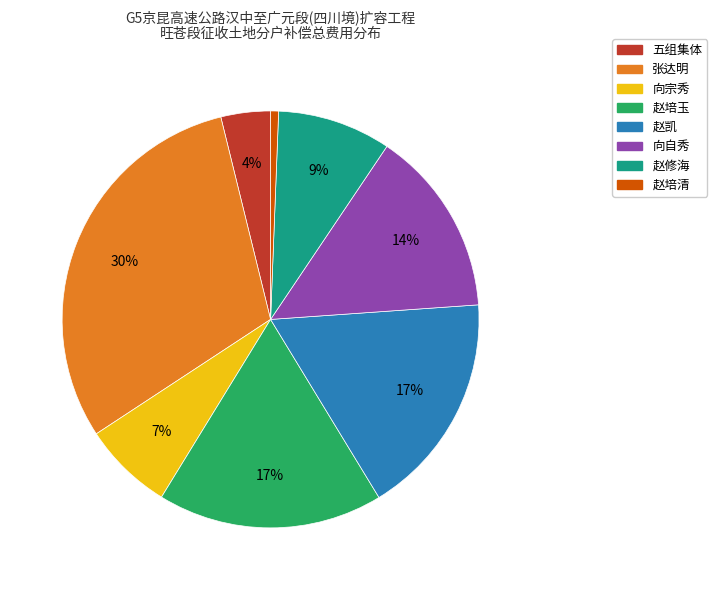

Is it true that 向自秀 is 7% of the pie?

False